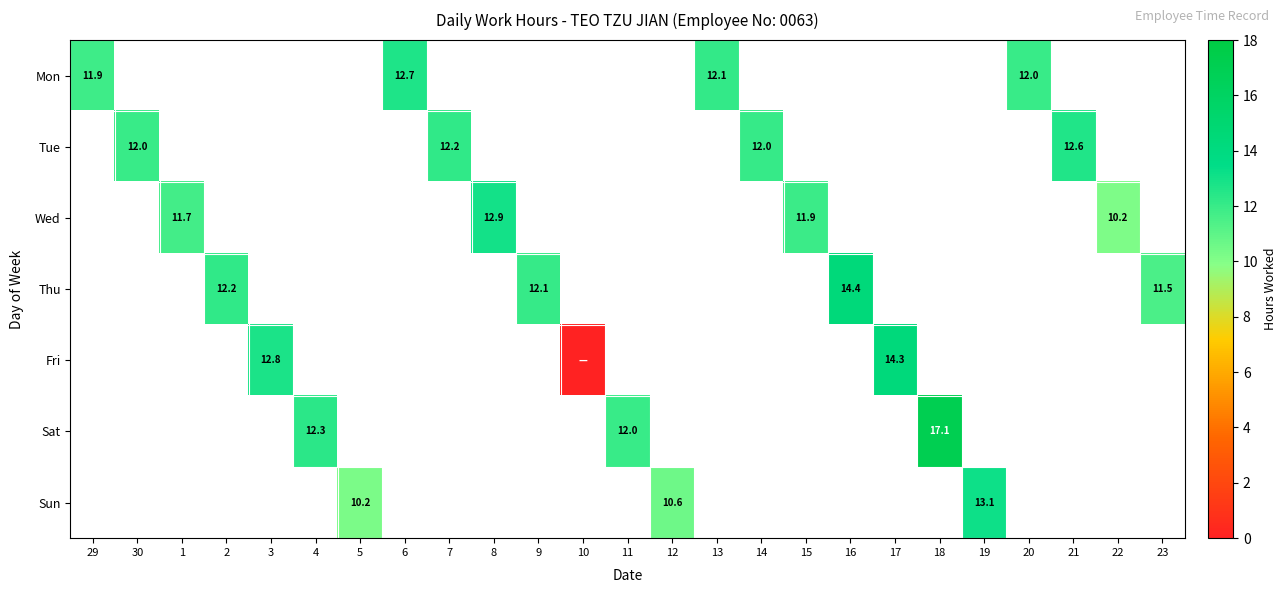

Where is Mon nearest to the value 12?

20